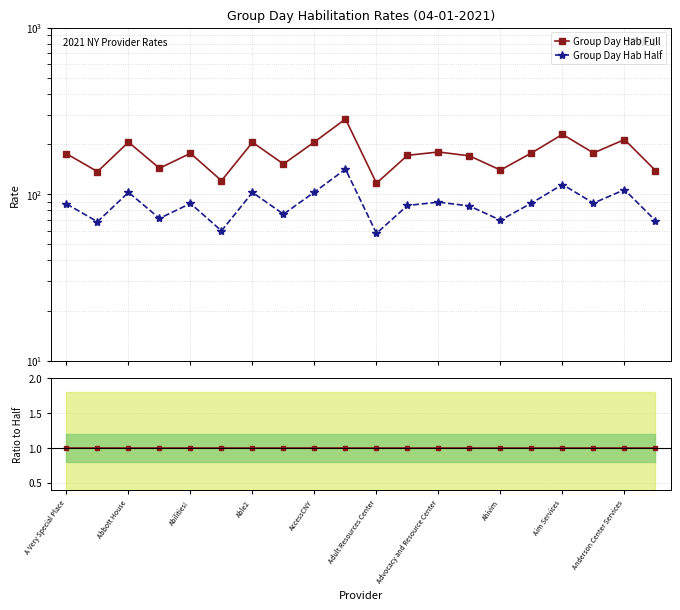

What is the maximum value for Group Day Hab Full?

282.4